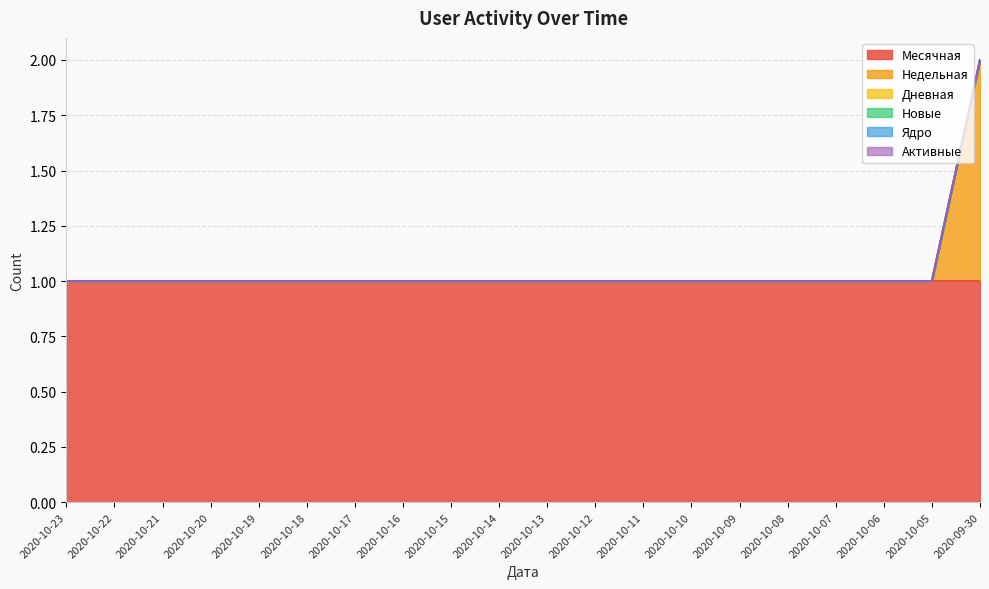

At which category does the chart reach its minimum across all series?

2020-10-23